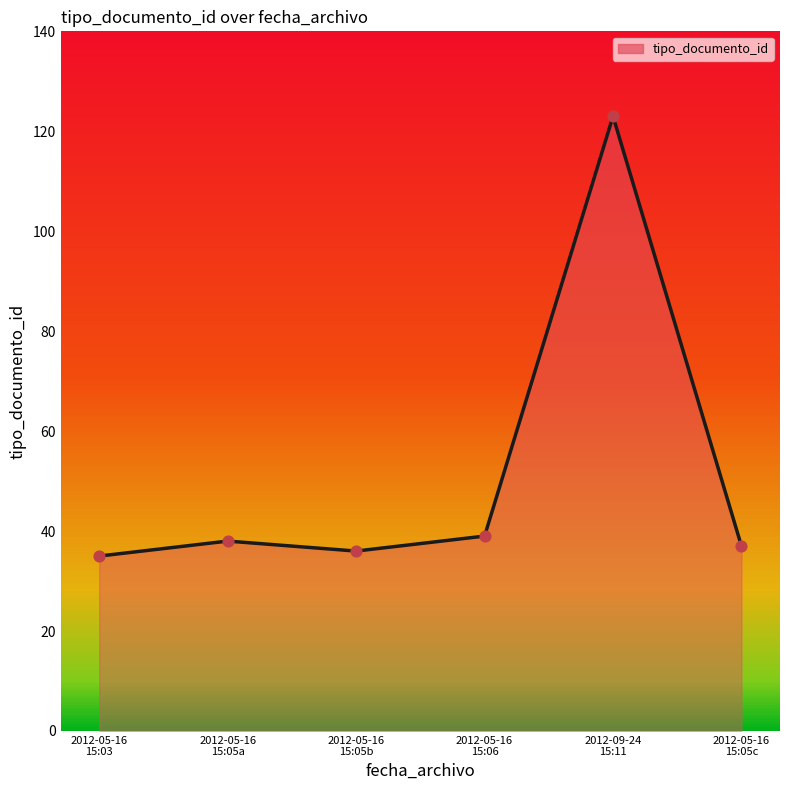

Which has a higher value, 2012-05-16
15:05b or 2012-05-16
15:06?

2012-05-16
15:06